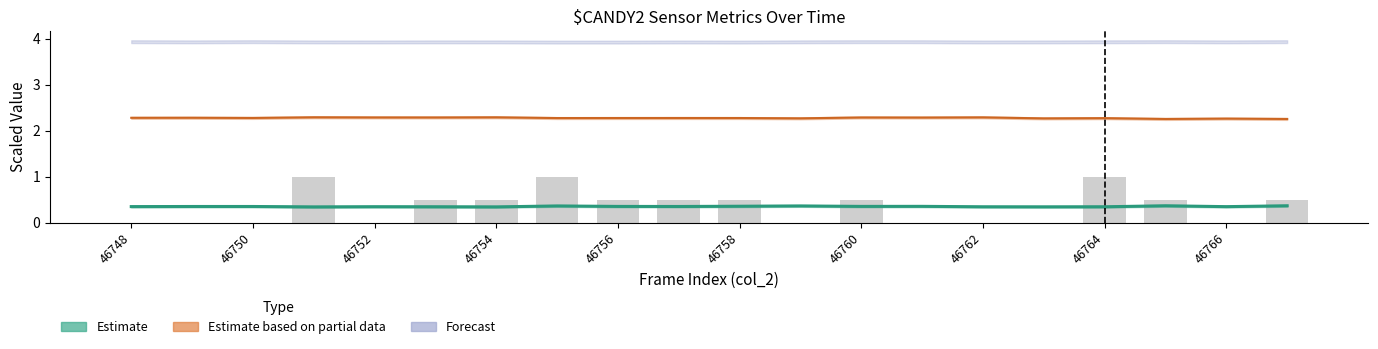

What is the difference between the highest and lowest values at 46760?

3.6